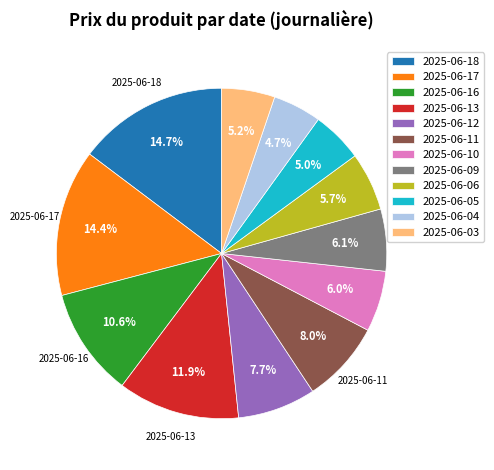

To the nearest percent, what percentage of the pie is 2025-06-16?

11%